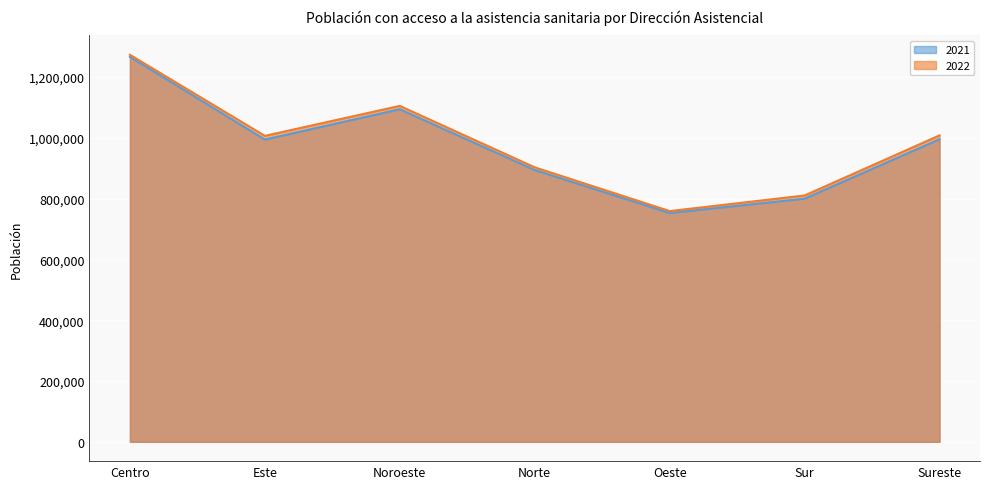

True or false: 2021 has a value of 1410279 at Sur.

False